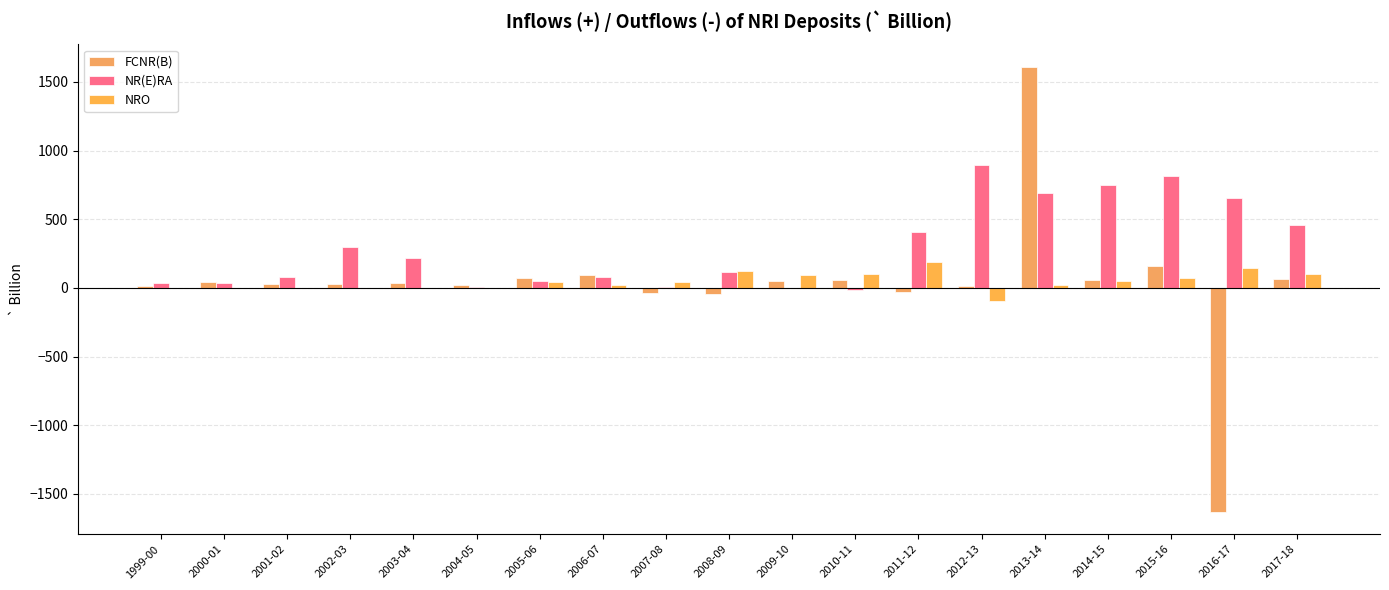

True or false: NR(E)RA has a value of 82.9 at 2006-07.

True